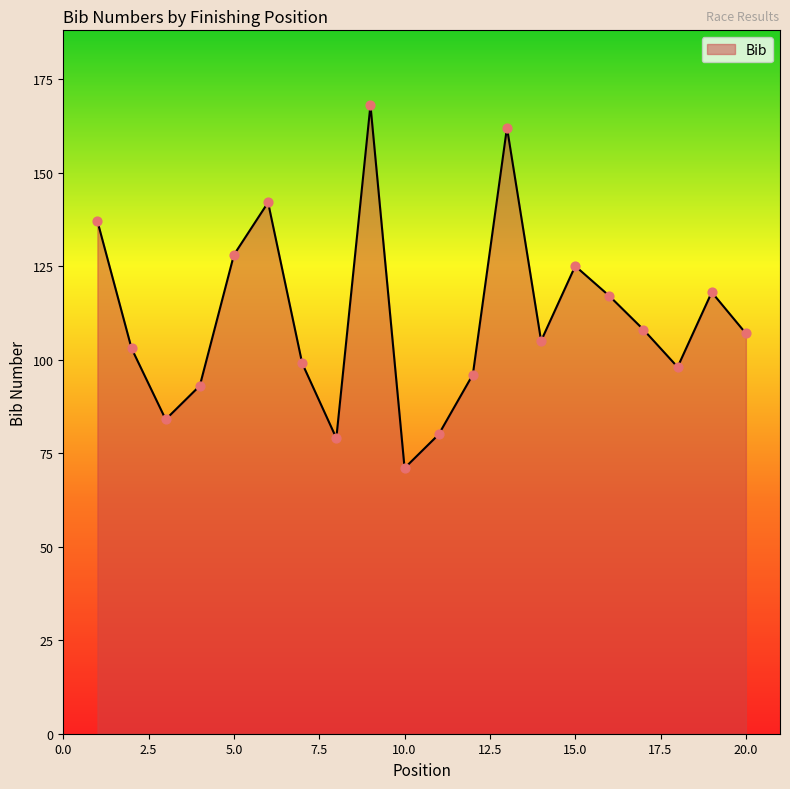

What is the difference between the maximum and minimum values?

97